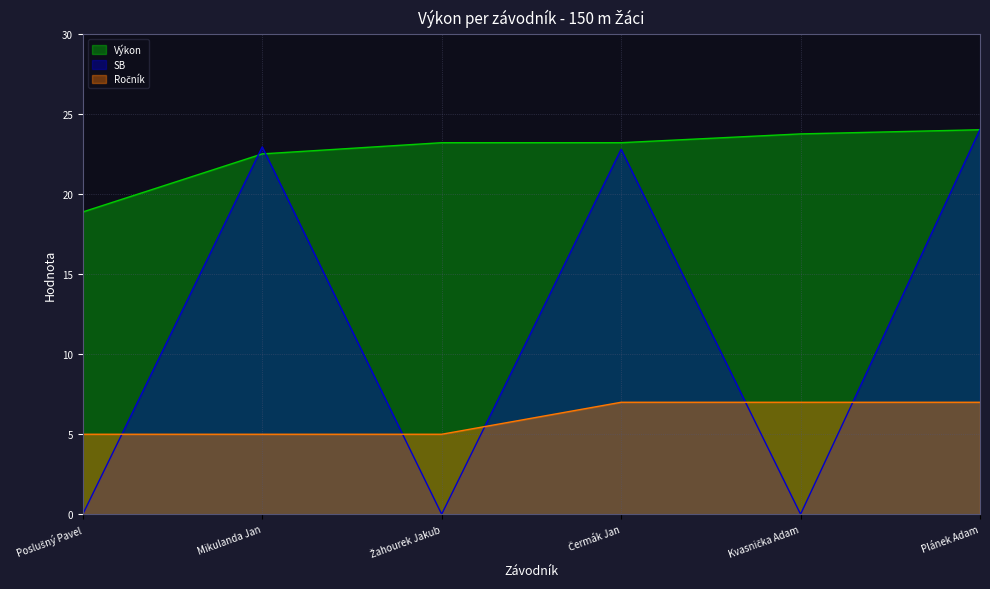

Which has a higher value, Čermák Jan or Plánek Adam?

Plánek Adam